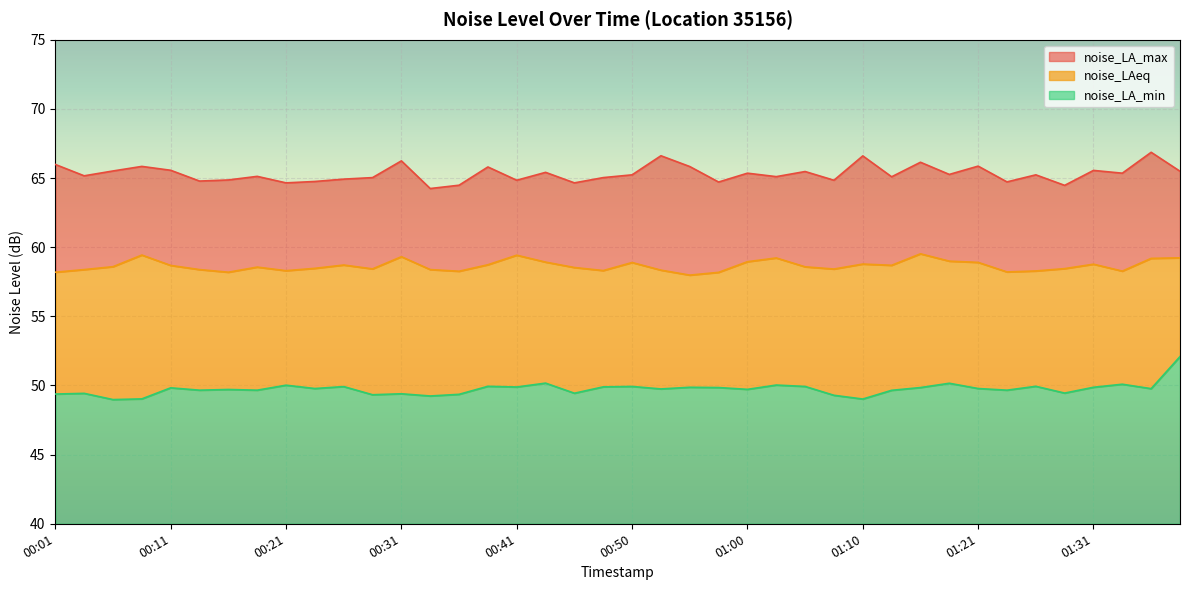

At which label is noise_LA_min closest to 50?

00:21